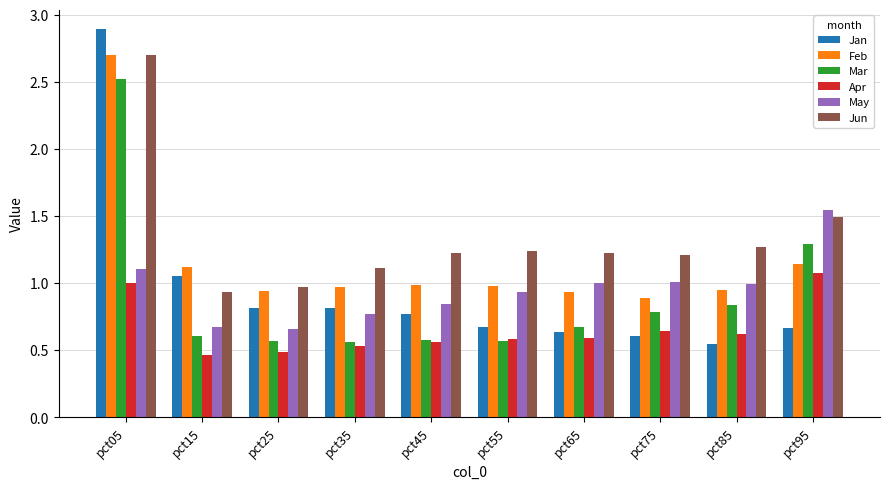

The value of May at pct15 is 1.1. True or false?

False